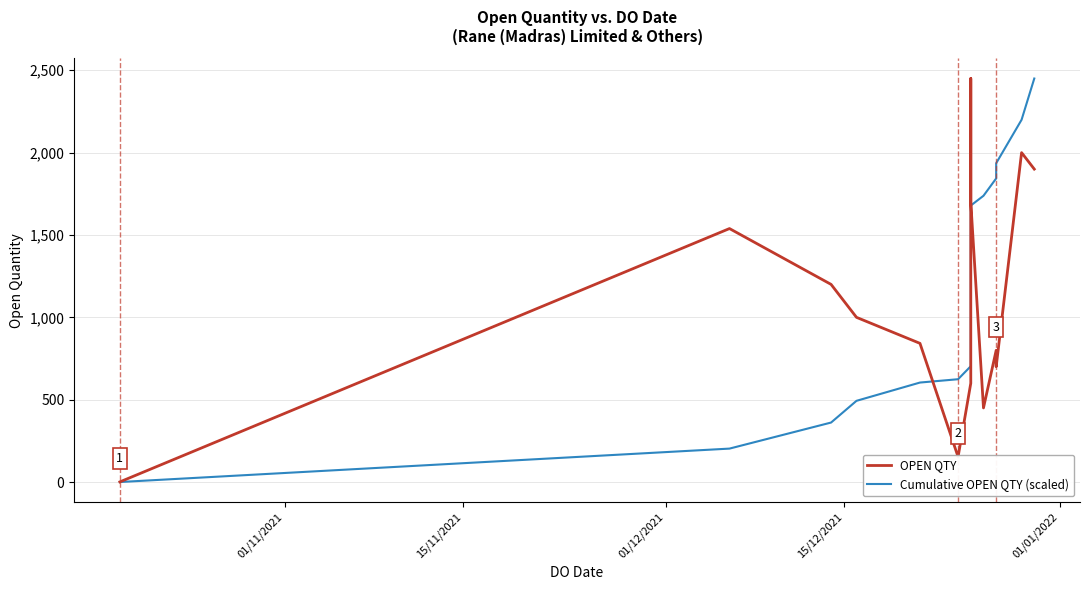

Rank the series by their average value, from lowest to highest.

Cumulative OPEN QTY (scaled), OPEN QTY